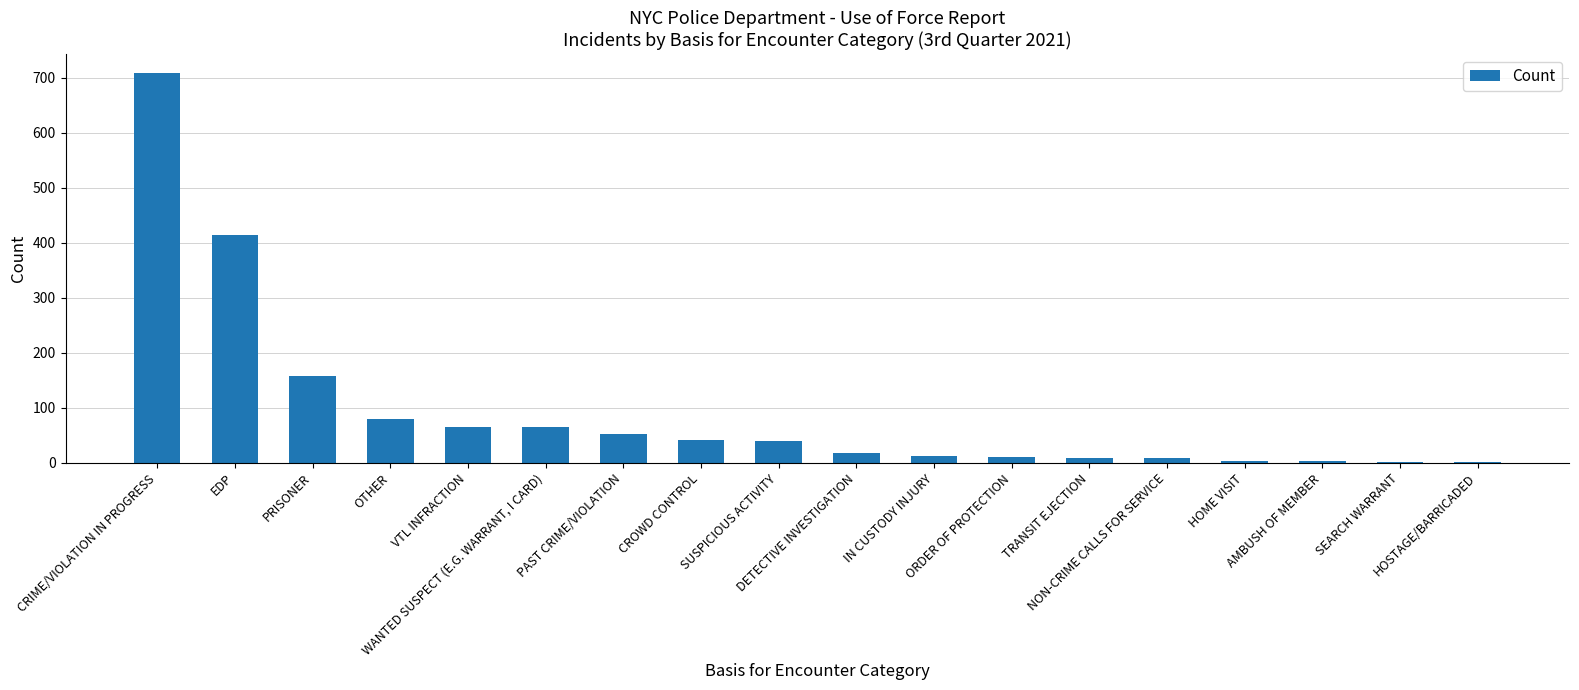

At which label does the data first exceed 40?

CRIME/VIOLATION IN PROGRESS